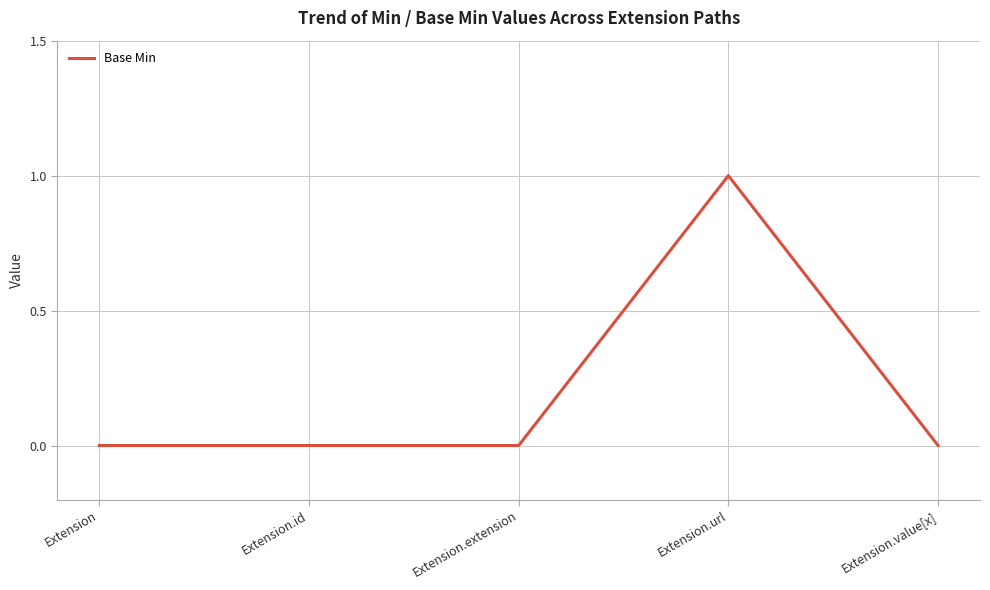

How many lines are shown in the chart?

1